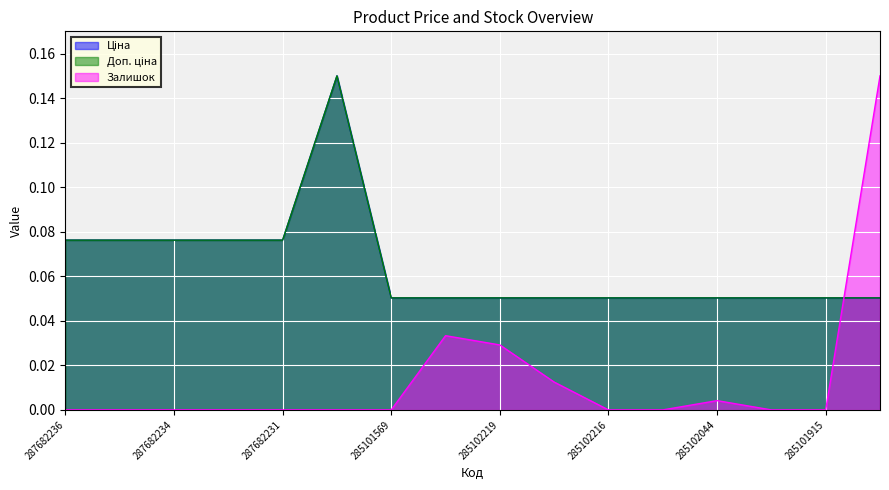

Reading left to right, what are all the values shown in this chart?

Ціна: 0.1	0.1	0.1	0.1	0.1	0.1	0.1	0.1	0.1	0.1	0.1	0.1	0.1	0.1	0.1	0.1
Доп. ціна: 0.1	0.1	0.1	0.1	0.1	0.1	0.1	0.1	0.1	0.1	0.1	0.1	0.1	0.1	0.1	0.1
Залишок: 0.0	0.0	0.0	0.0	0.0	0.0	0.0	0.0	0.0	0.0	0.0	0.0	0.0	0.0	0.0	0.1